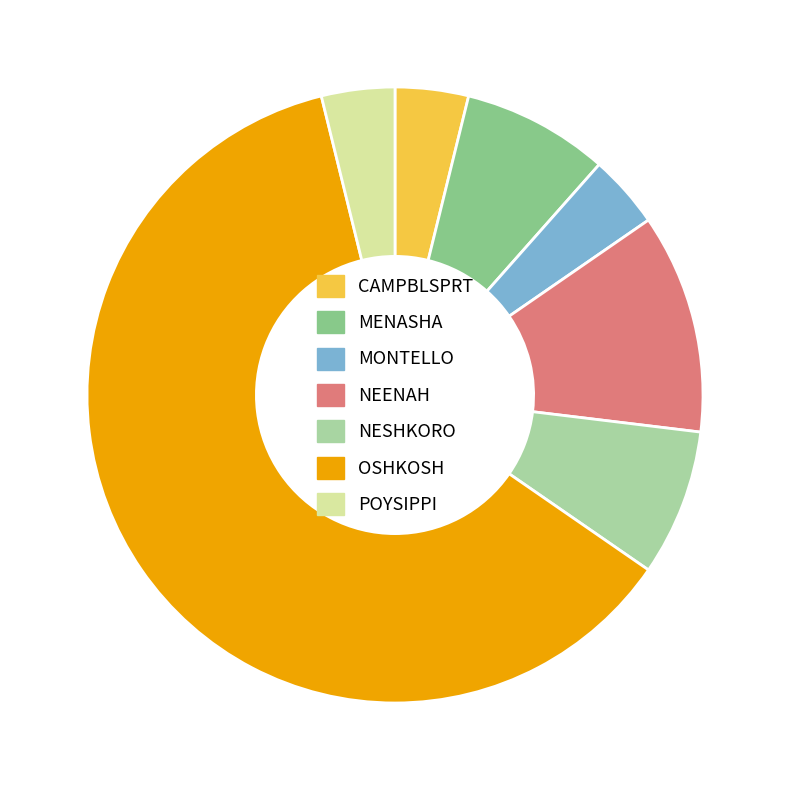

What is the largest slice in the pie chart?

OSHKOSH